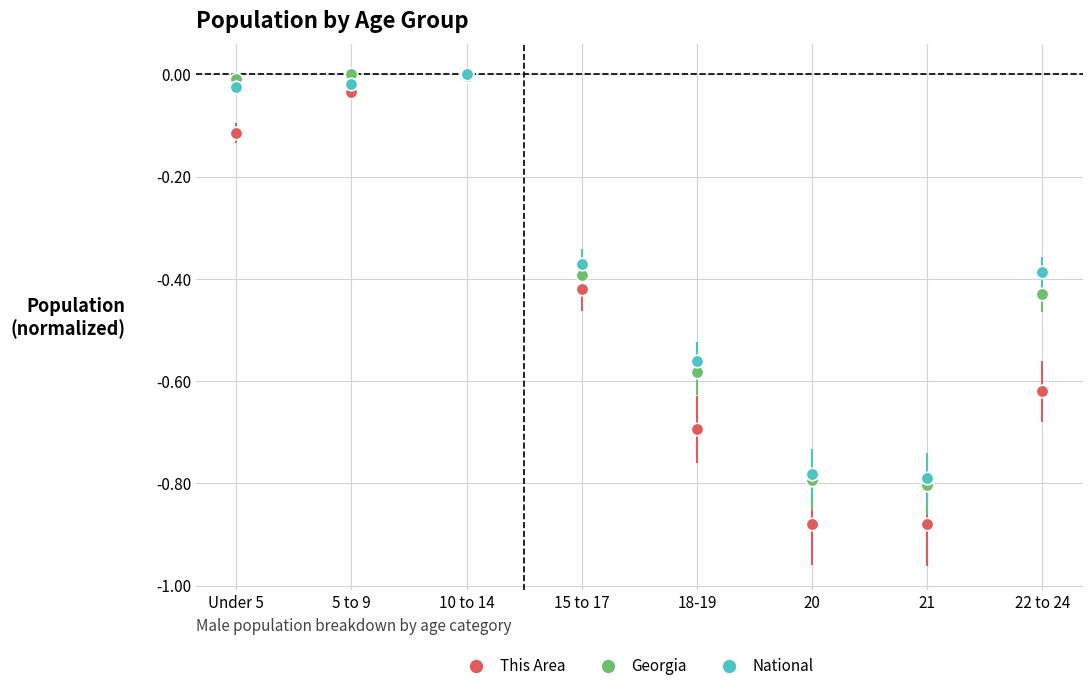

What are all the series names shown in the legend?

This Area, Georgia, National